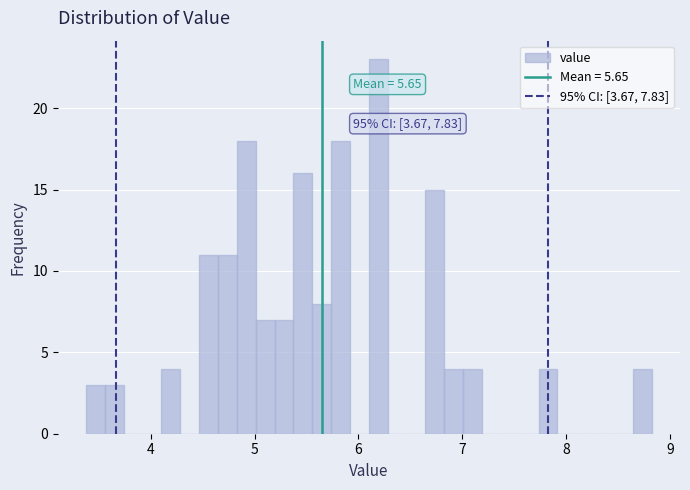

Around what value on the x-axis is the tallest bar? Give the approximate position of its centre, as read against the axis.

6.2